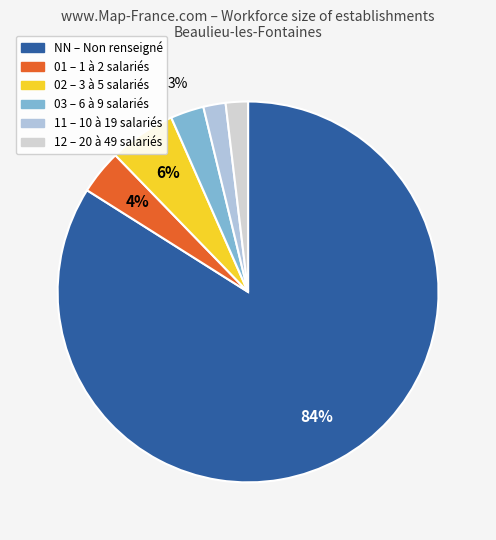

What portion of the pie excludes 11?

98.1%